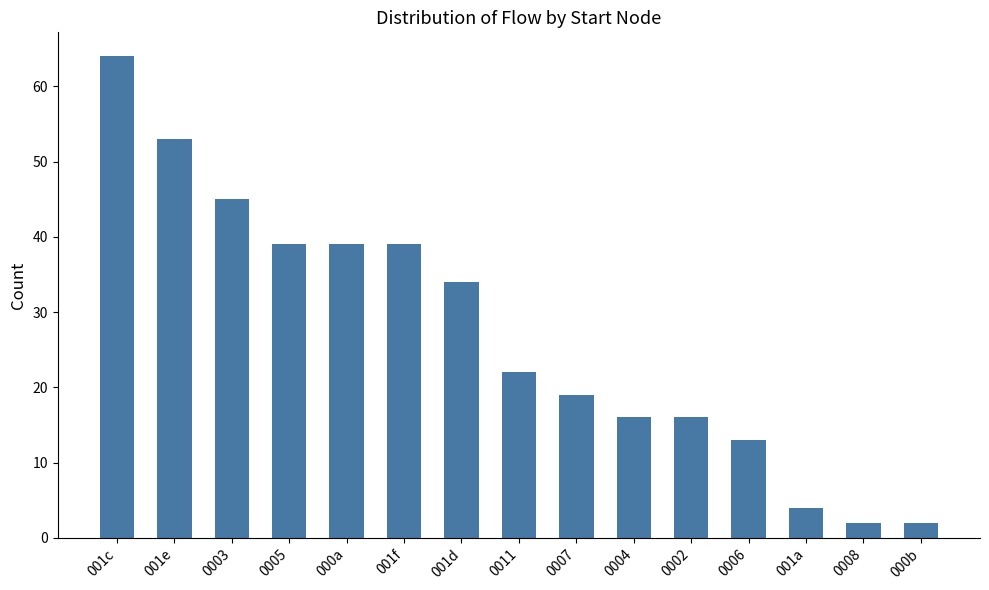

Between 000a and 000b, which is larger?

000a